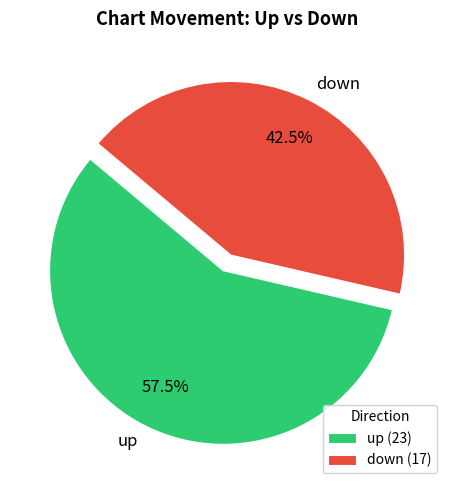

What is the total percentage of down and up?

100.0%